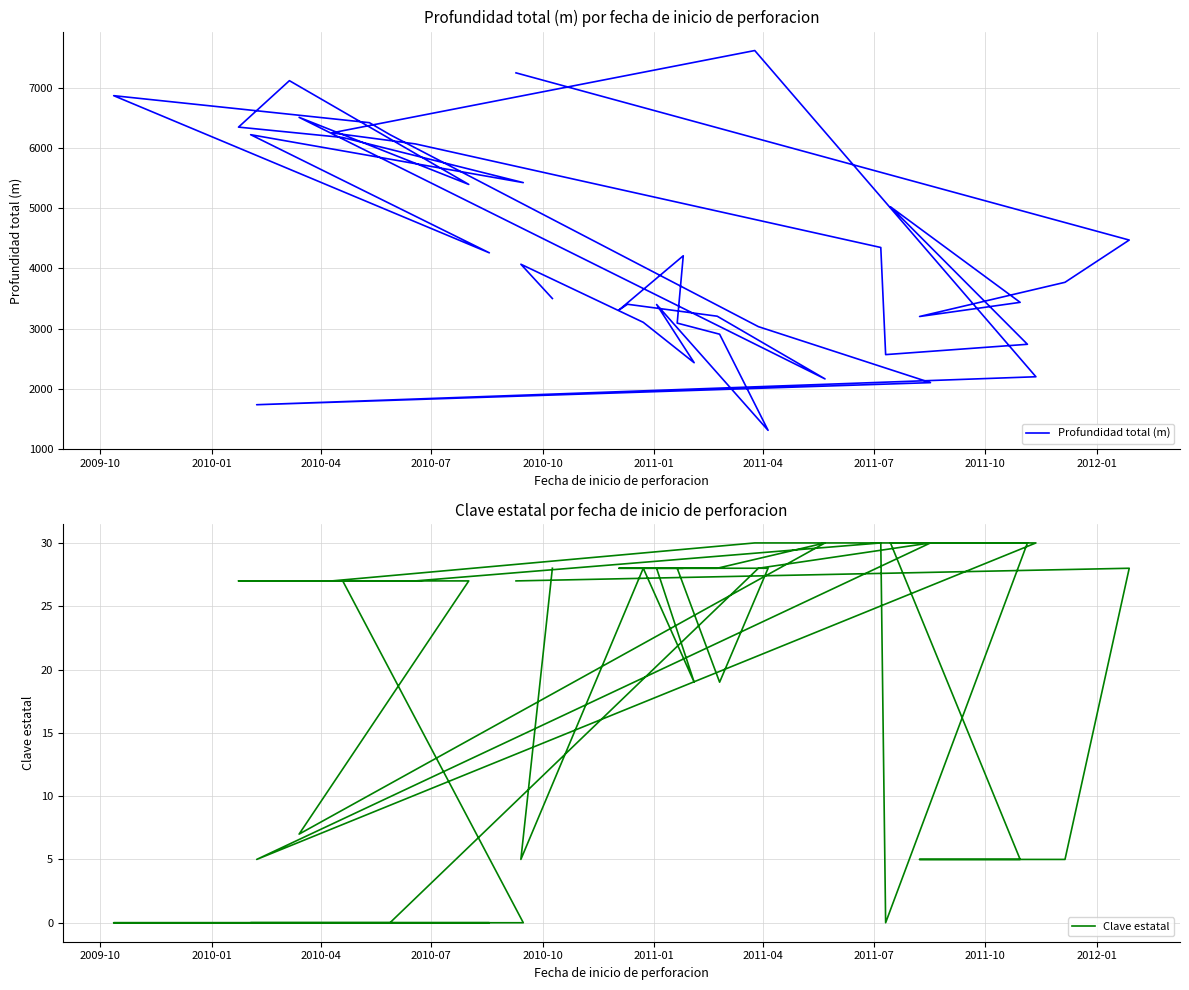

Reading right to left, what are all the values shown in this chart?

Profundidad total (m): 7260	4474	3770	3200	3436	5028	2737	2565	4350	6076	6260	7632	2196	1730	2098	3031	6230	6430	6880	4261	6230	5431	6183	6356	7130	5401	6519	2160	3205	3404	3309	4212	3090	2905	1303	3400	2430	3103	4071	3500
Clave estatal: 27	28	5	5	5	30	30	0	30	27	27	30	30	5	30	28	0	0	0	0	0	0	27	27	27	27	7	30	28	28	28	28	28	19	28	28	19	28	5	28